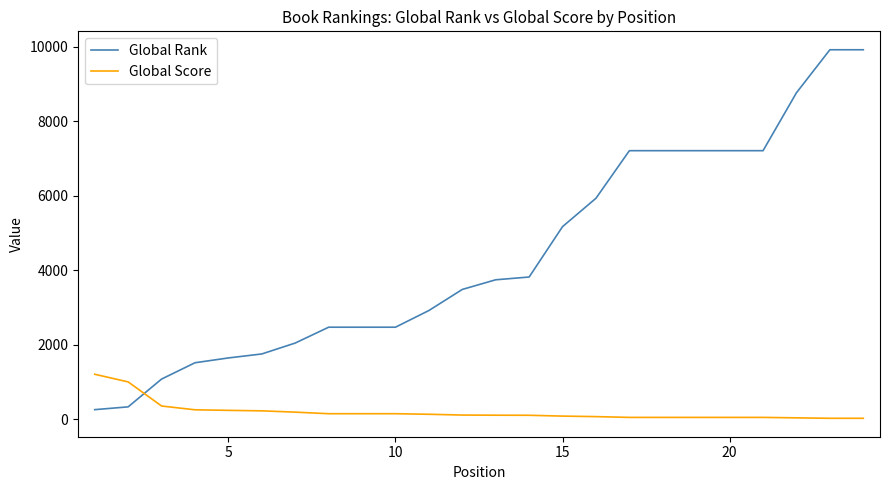

What is the sum of all Global Rank values?

105639